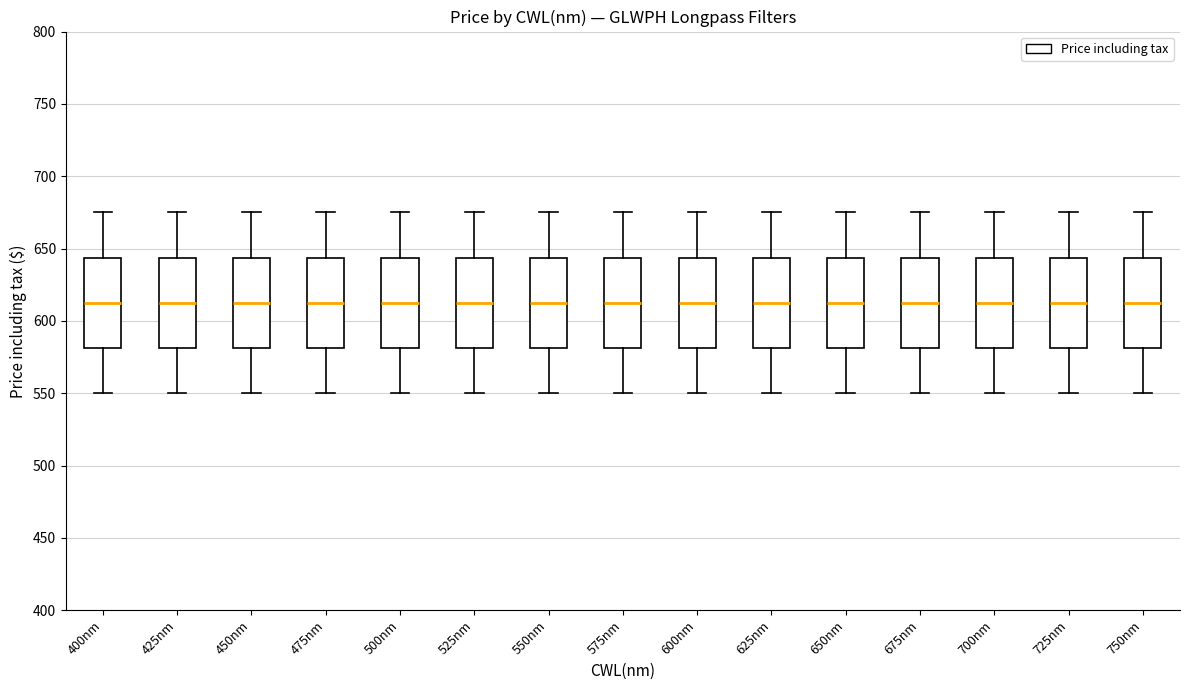

Reading left to right, read every box against the y-axis: the position of its median line, the range the box covers, and the ends of its whiskers. The values are not printed on the chart, so give them approximately, as read against the axis.

400nm: median 615, box 580 to 645, whiskers 550 to 675
425nm: median 615, box 580 to 645, whiskers 550 to 675
450nm: median 615, box 580 to 645, whiskers 550 to 675
475nm: median 615, box 580 to 645, whiskers 550 to 675
500nm: median 615, box 580 to 645, whiskers 550 to 675
525nm: median 615, box 580 to 645, whiskers 550 to 675
550nm: median 615, box 580 to 645, whiskers 550 to 675
575nm: median 615, box 580 to 645, whiskers 550 to 675
600nm: median 615, box 580 to 645, whiskers 550 to 675
625nm: median 615, box 580 to 645, whiskers 550 to 675
650nm: median 615, box 580 to 645, whiskers 550 to 675
675nm: median 615, box 580 to 645, whiskers 550 to 675
700nm: median 615, box 580 to 645, whiskers 550 to 675
725nm: median 615, box 580 to 645, whiskers 550 to 675
750nm: median 615, box 580 to 645, whiskers 550 to 675